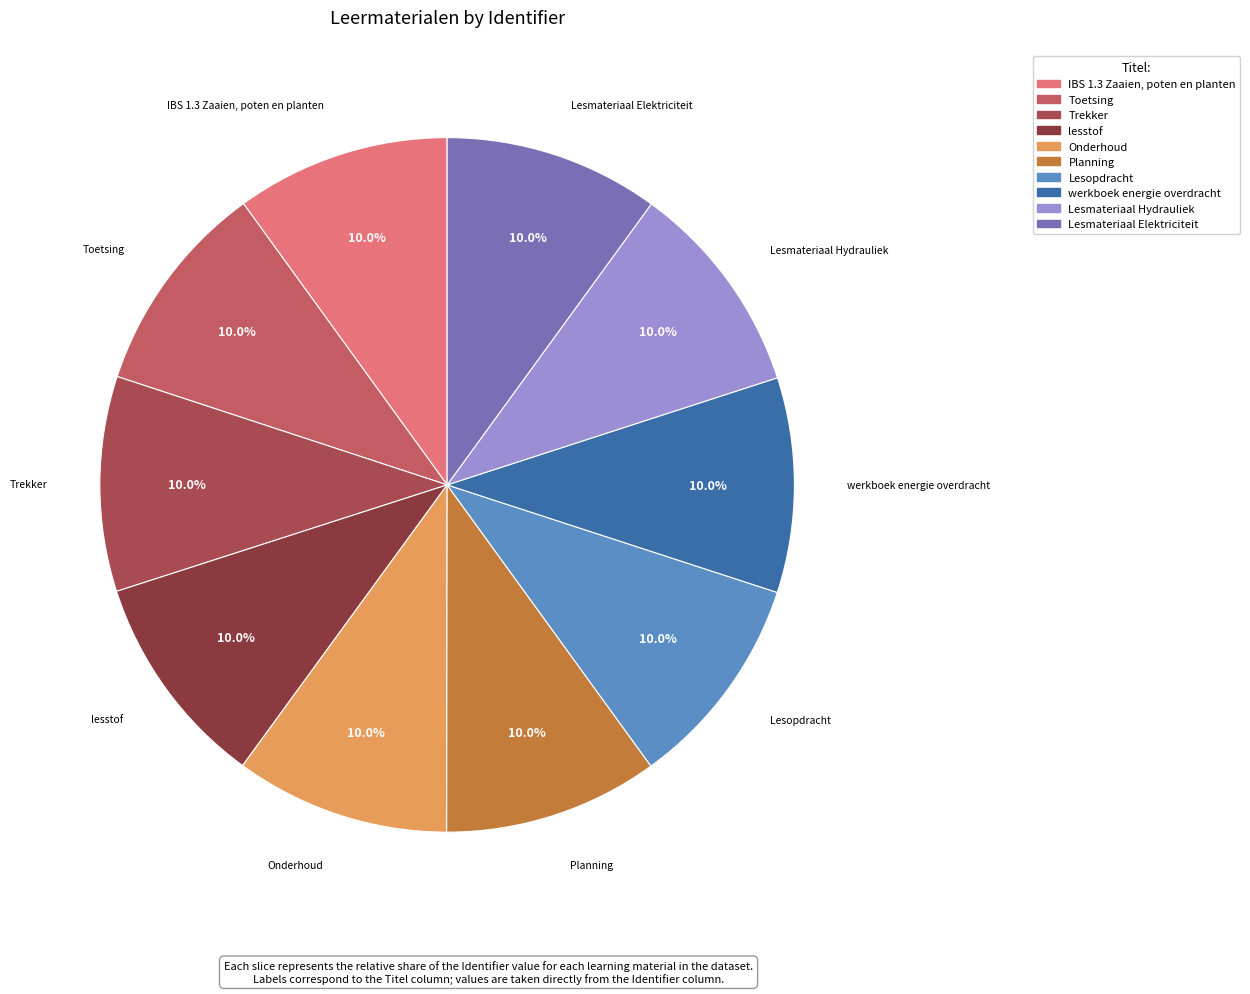

To the nearest percent, what percentage of the pie is lesstof?

10%